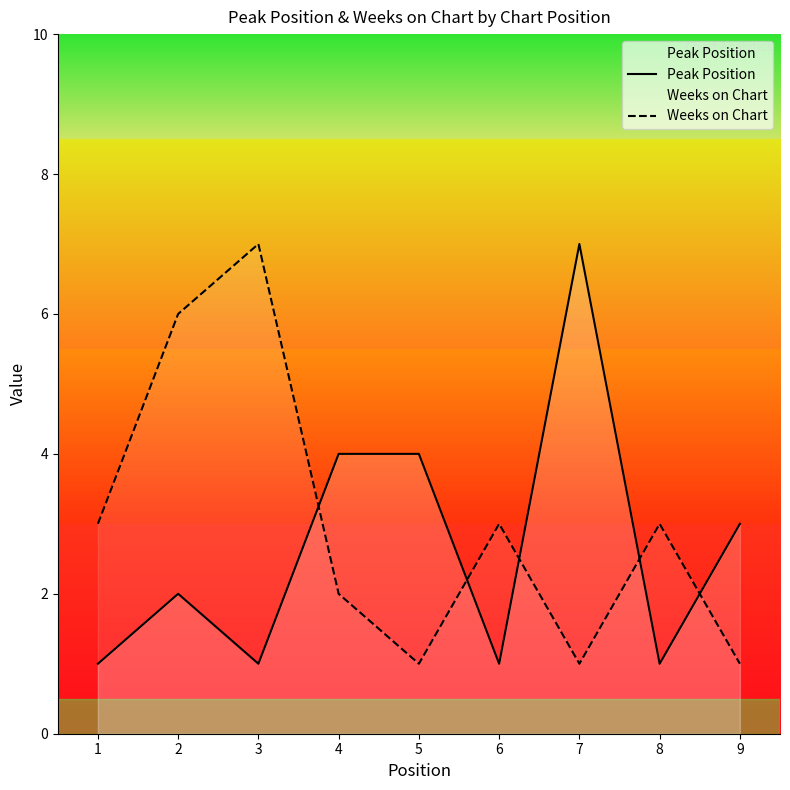

Is it true that Peak Position equals 7 at 4?

False